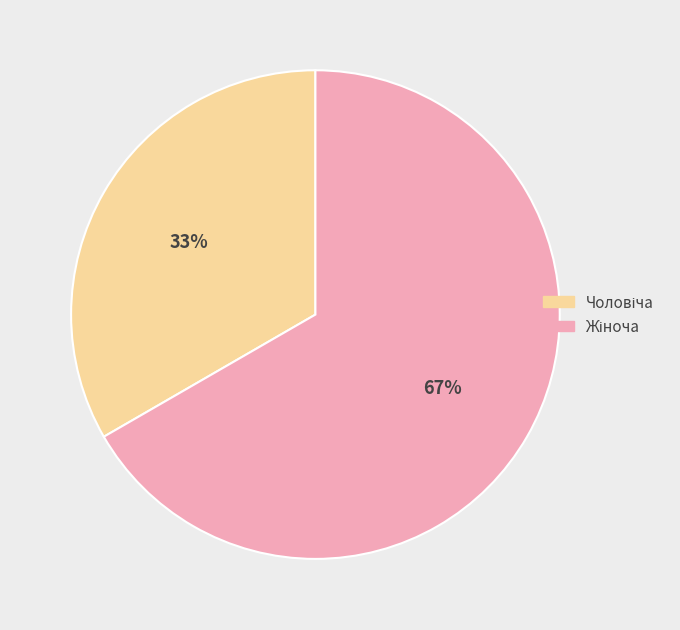

How many slices are in this pie chart?

2